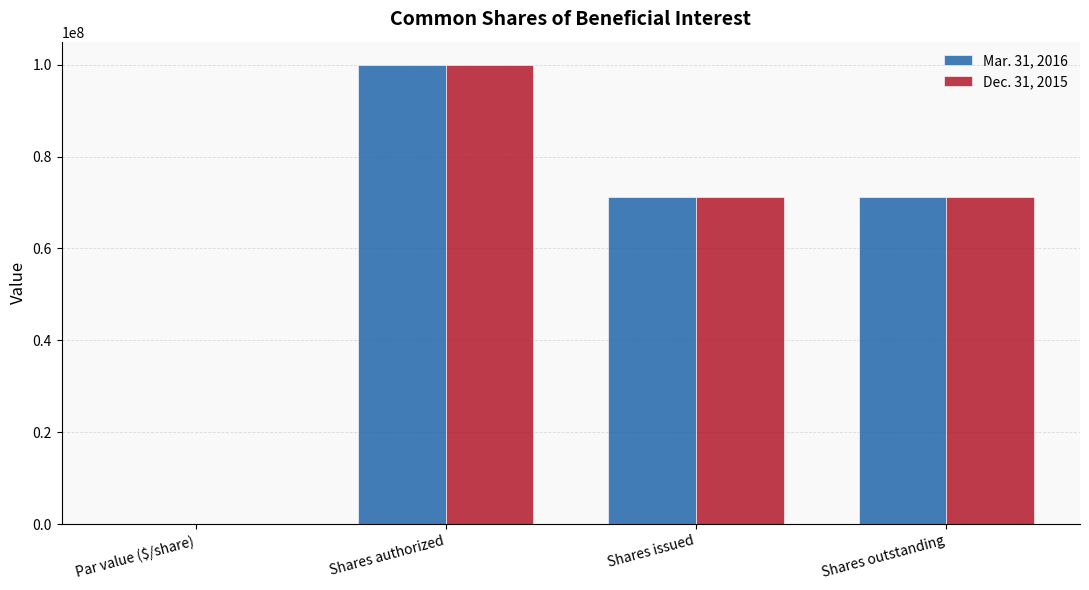

What is the sum of all Mar. 31, 2016 values?

242252616.0